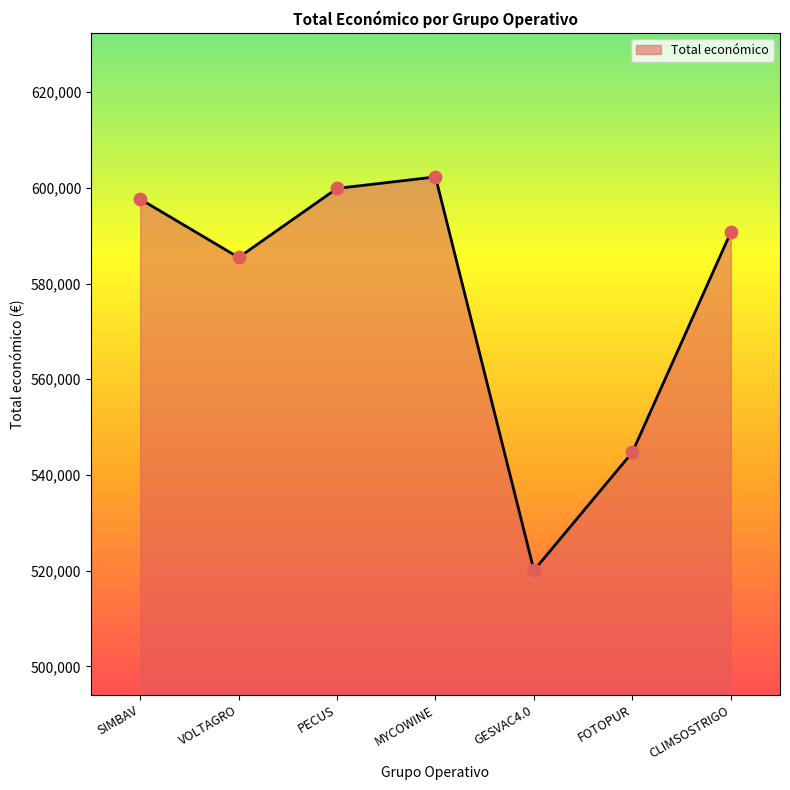

What is the change in value from PECUS to CLIMSOSTRIGO?

-9186.0